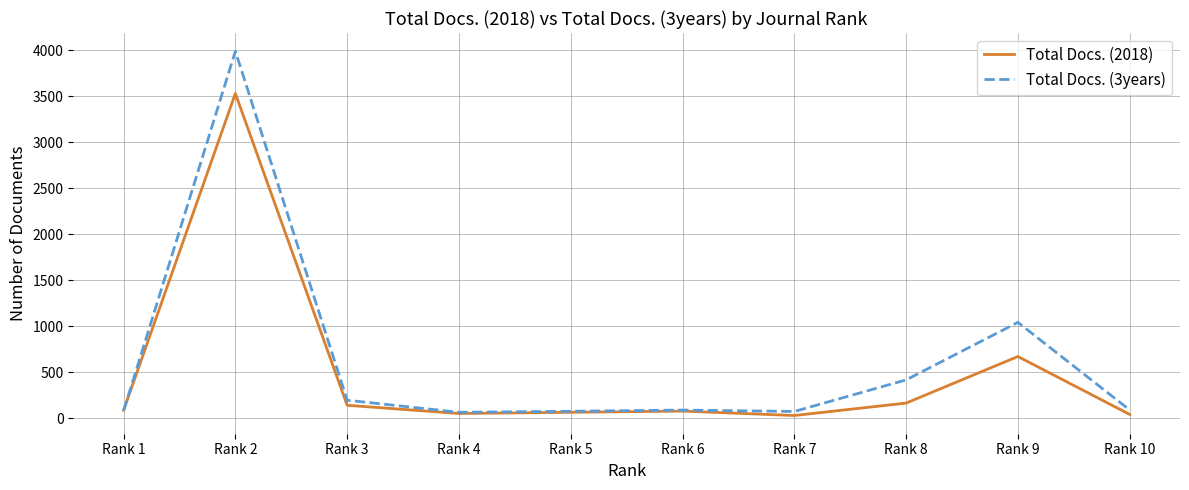

At which label does Total Docs. (3years) reach its peak?

Rank 2